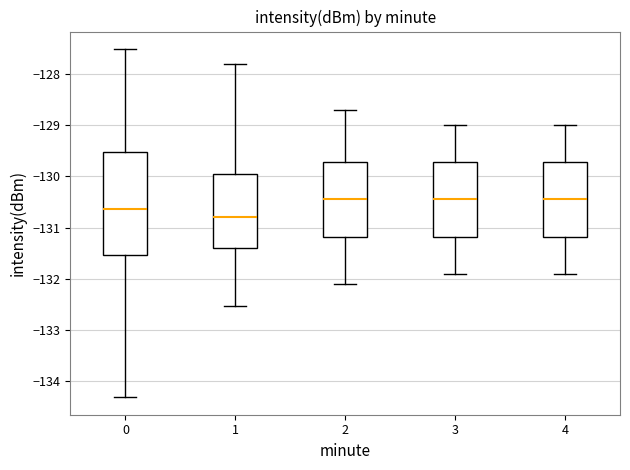

Which box has the lowest median line?

1